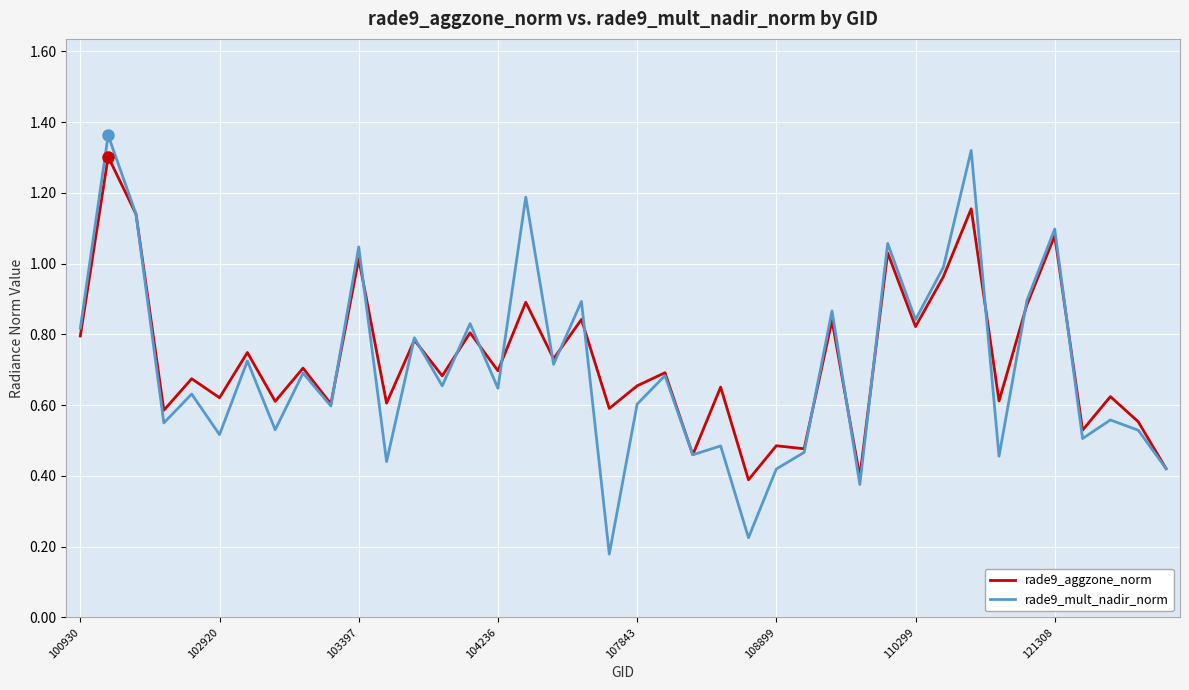

Which series has the widest spread of values?

rade9_mult_nadir_norm